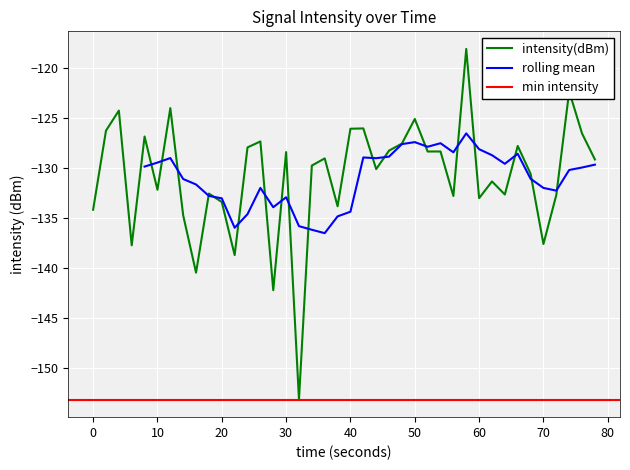

What is the difference between the maximum and minimum values?

35.1